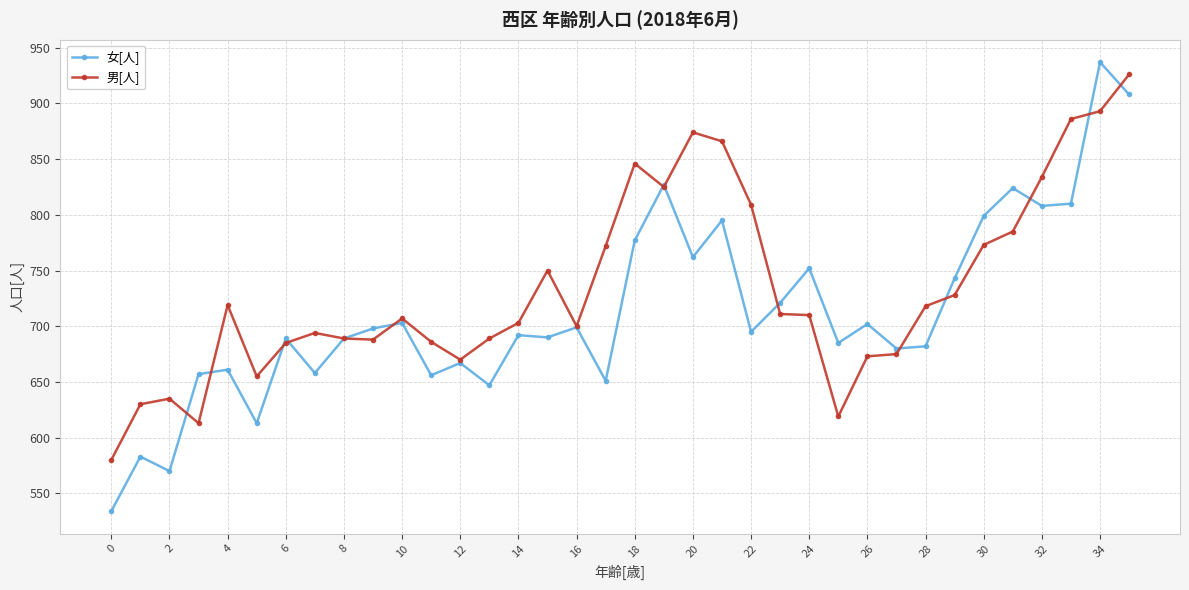

What is the value of the 男[人] point at the 25th from the left?

710